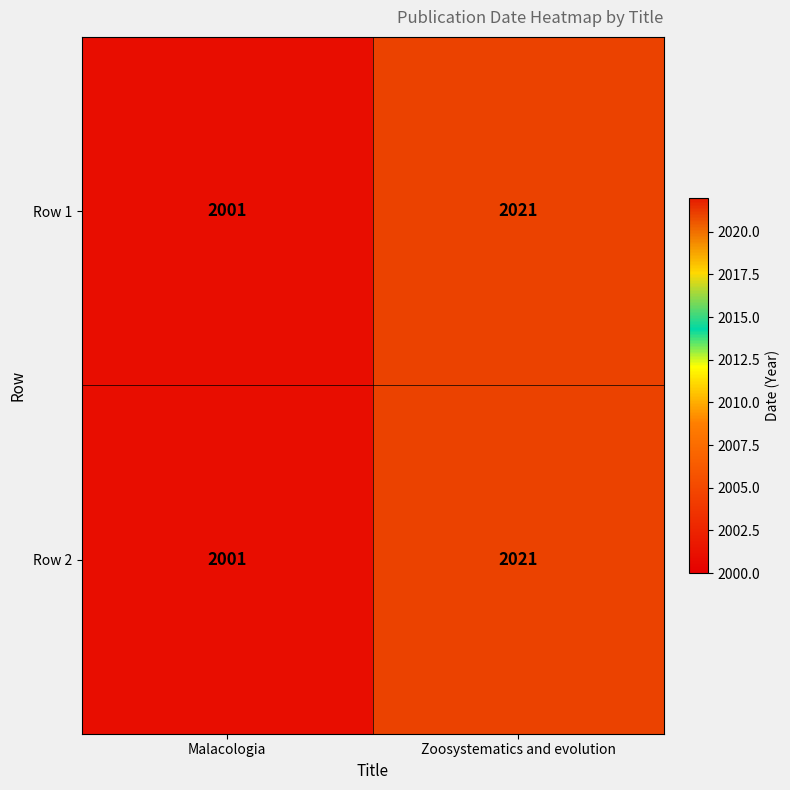

At which label does Row 1 reach its minimum?

Malacologia